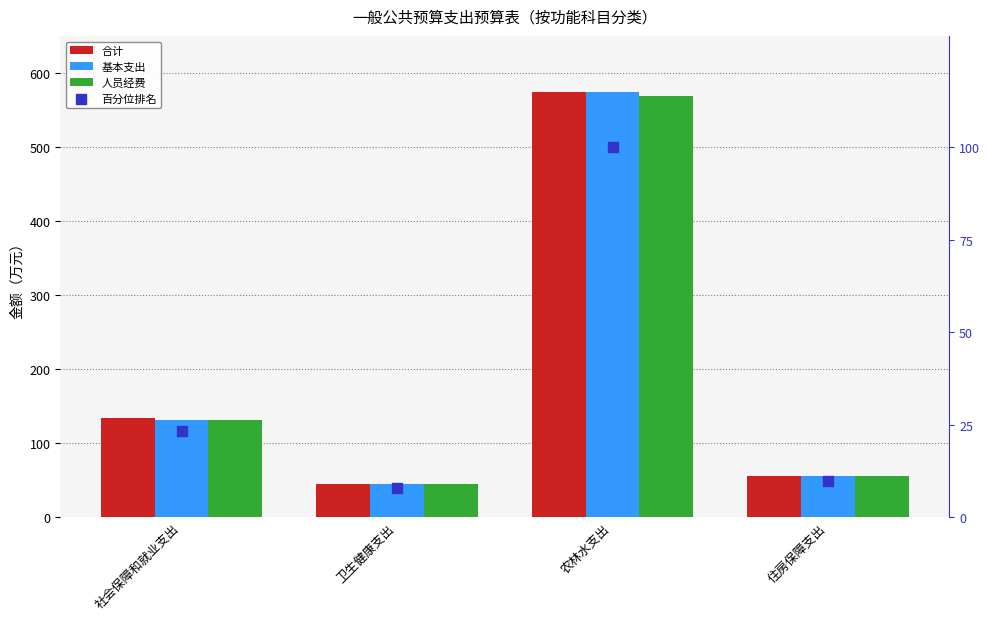

Which series has the largest total across all categories?

合计